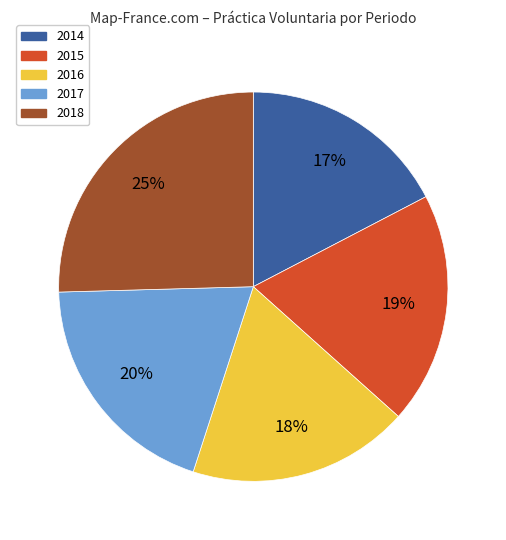

What percentage is the 2015 slice, to the nearest percent?

19%